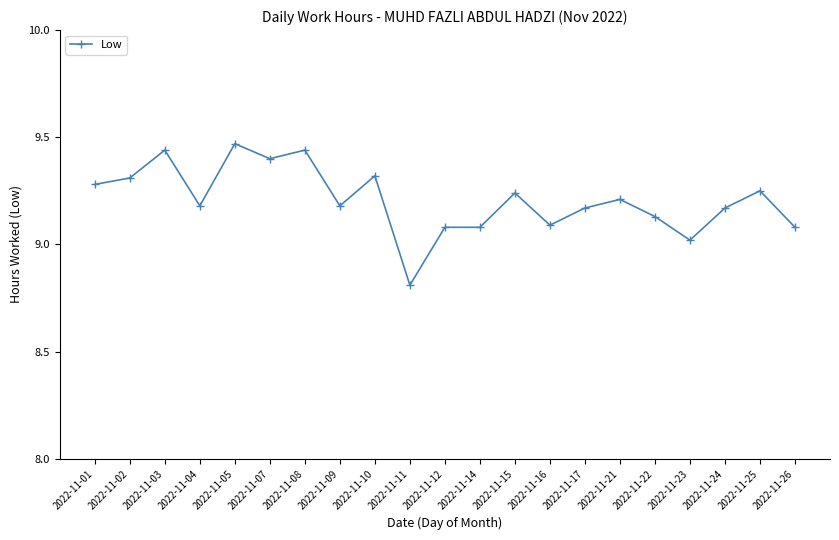

What is the difference between the maximum and minimum values?

0.7